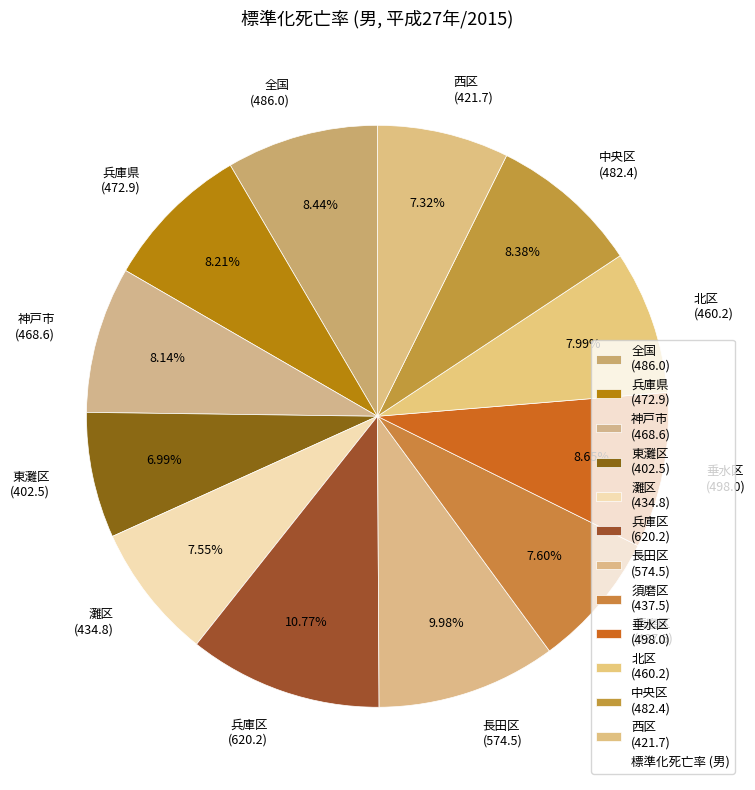

Do 兵庫区 (620.2) and 中央区 (482.4) together represent more than half of the pie?

No